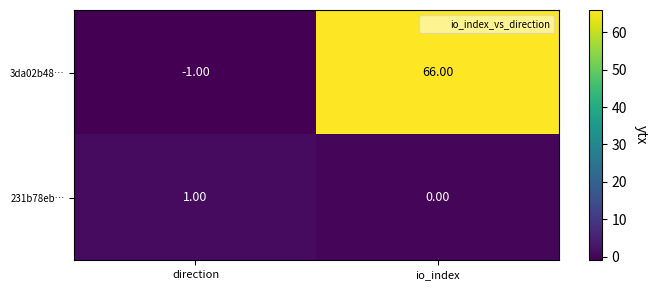

Rank the series by their maximum value, from lowest to highest.

231b78eb…, 3da02b48…